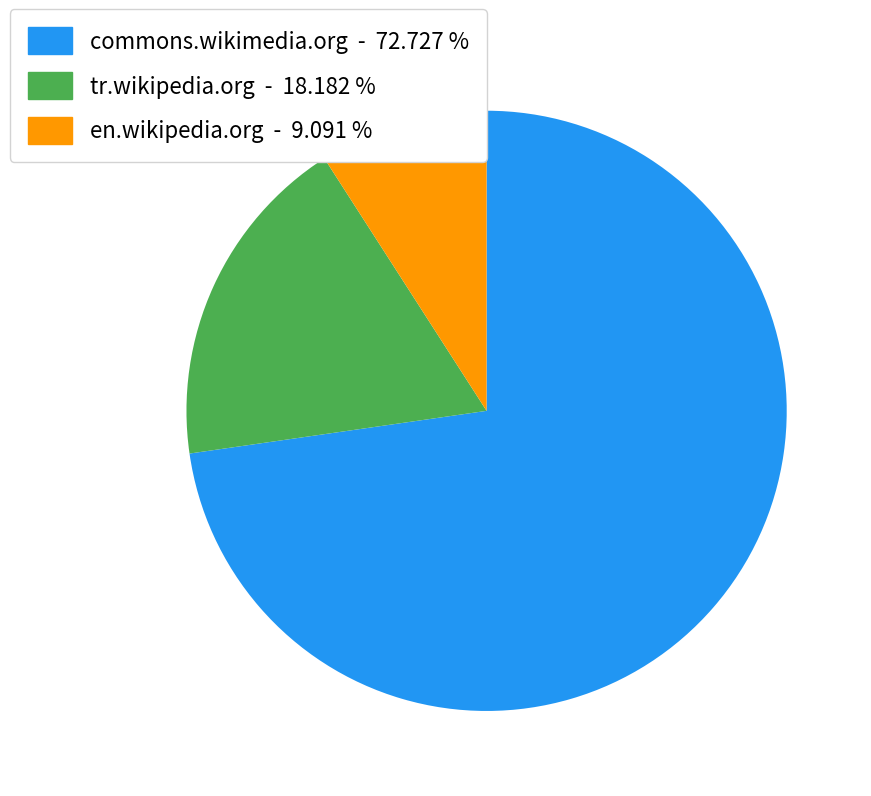

What is the majority slice?

commons.wikimedia.org